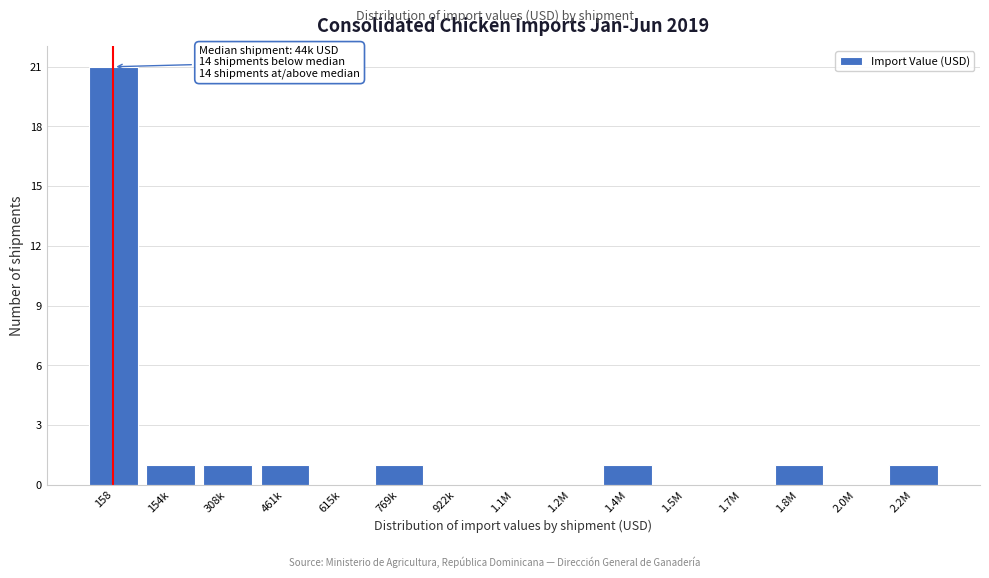

Reading right to left, list all the values displayed in this chart.

2.2M=1	2.0M=0	1.8M=1	1.7M=0	1.5M=0	1.4M=1	1.2M=0	1.1M=0	922k=0	769k=1	615k=0	461k=1	308k=1	154k=1	158=21